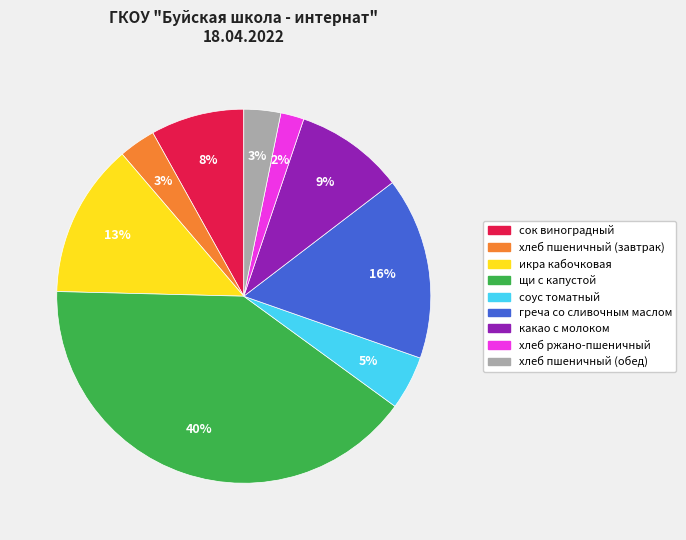

Approximately how many times larger is the value at икра кабочковая compared to сок виноградный?

1.6